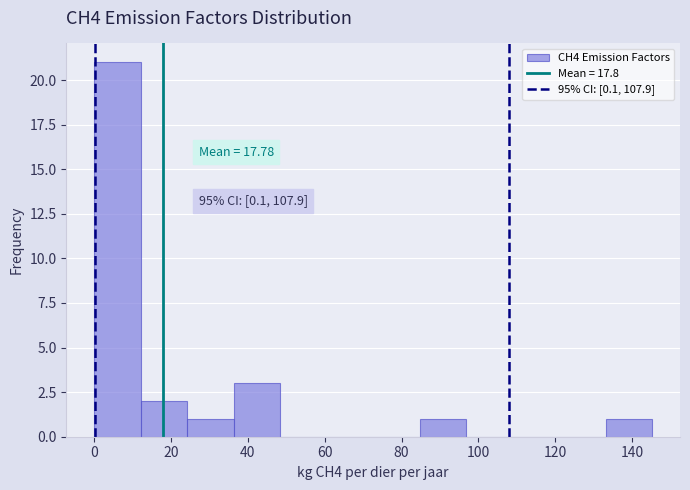

Which range on the x-axis has the tallest bar?

0 to 12